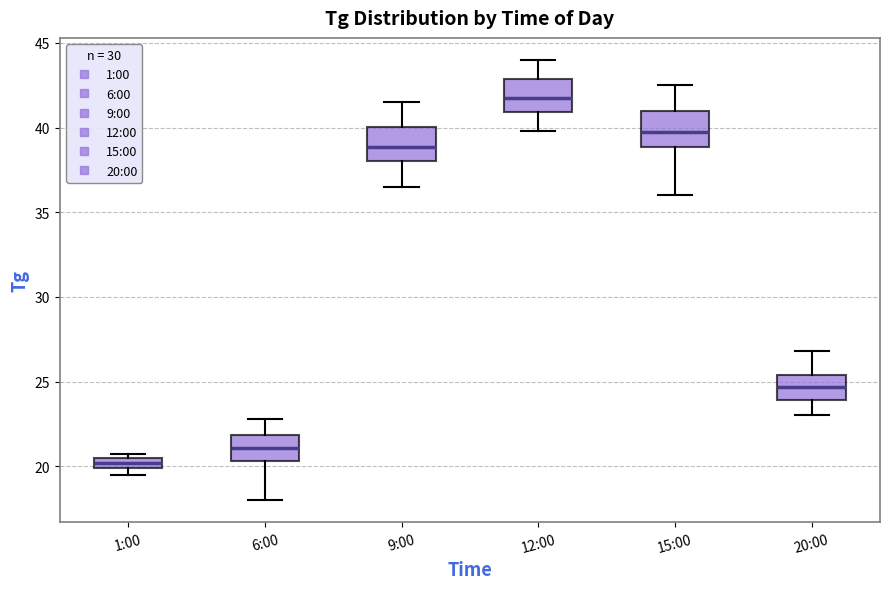

Which box's median line is the highest?

12:00